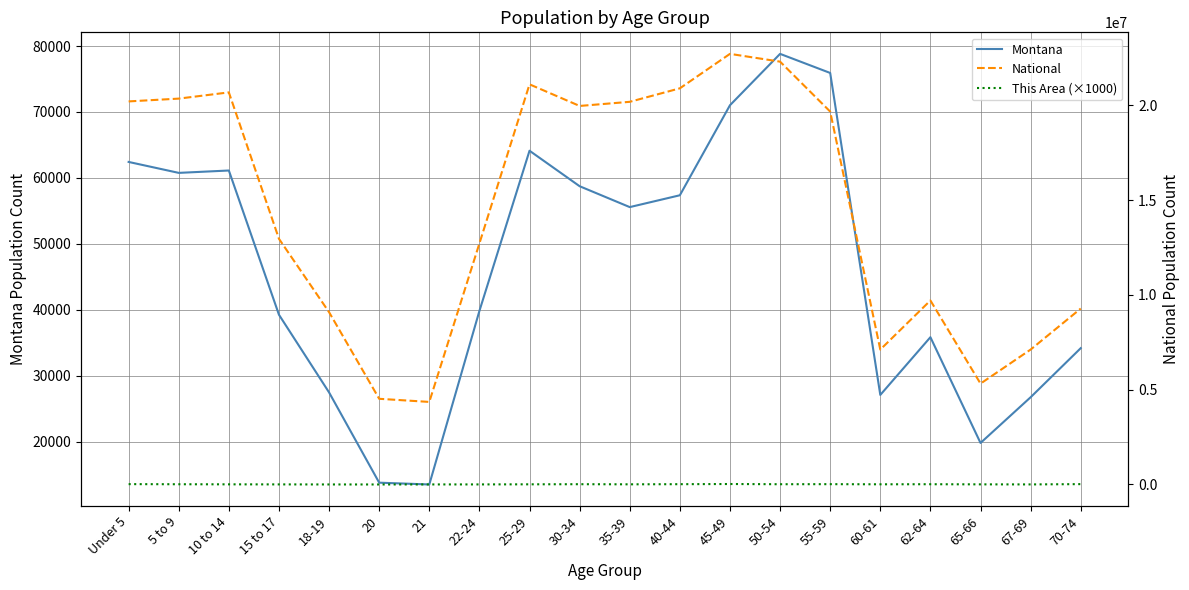

Rank the categories by National value from lowest to highest.

21, 20, 65-66, 60-61, 67-69, 18-19, 70-74, 62-64, 22-24, 15 to 17, 55-59, 30-34, 35-39, Under 5, 5 to 9, 10 to 14, 40-44, 25-29, 50-54, 45-49